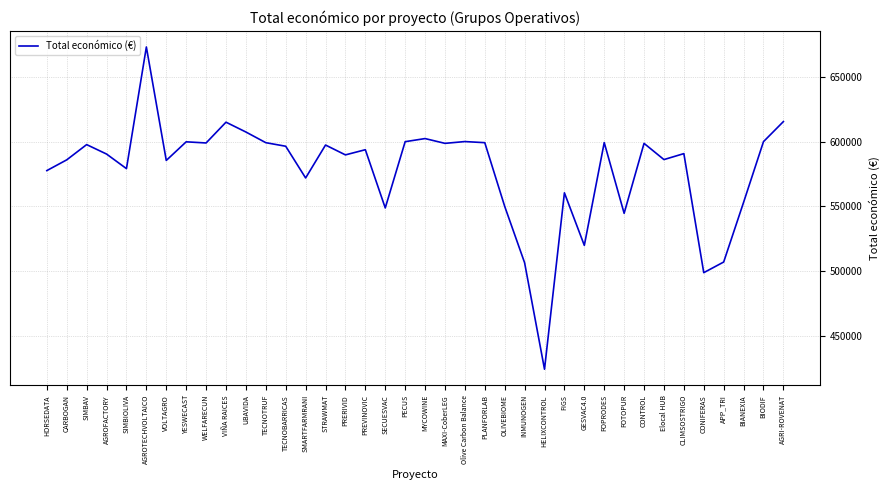

The chart shows a value of 889806.4 at STRAWMAT. True or false?

False